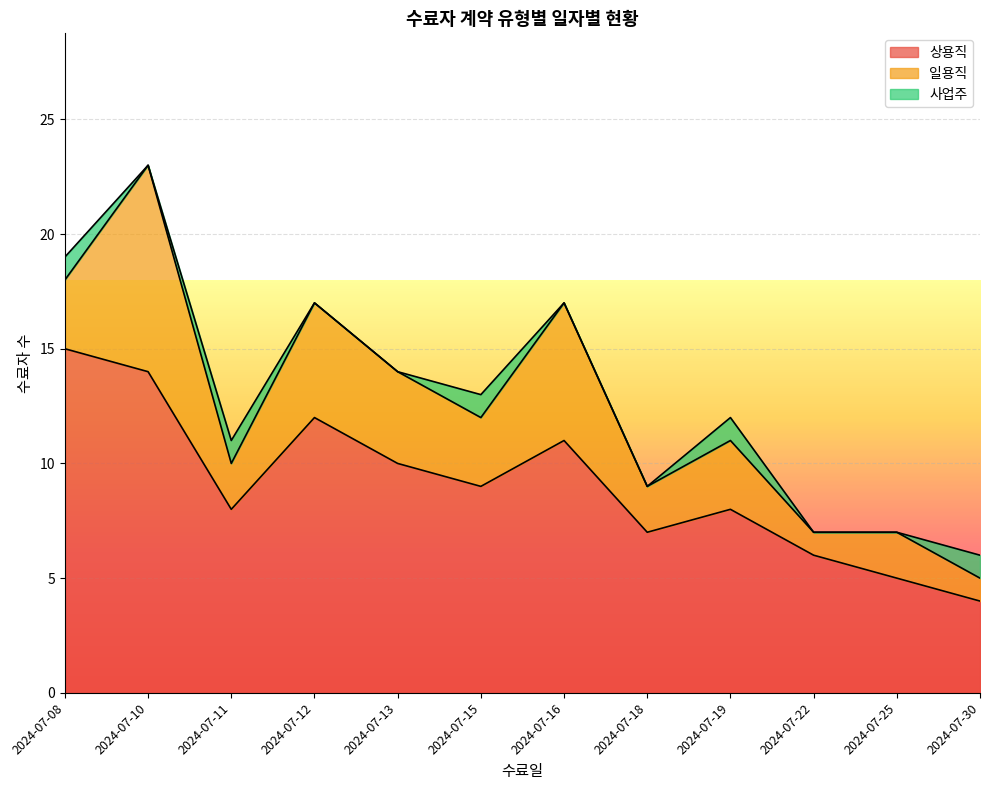

Reading right to left, what are all the values shown in this chart?

상용직: 4	5	6	8	7	11	9	10	12	8	14	15
일용직: 1	2	1	3	2	6	3	4	5	2	9	3
사업주: 1	0	0	1	0	0	1	0	0	1	0	1